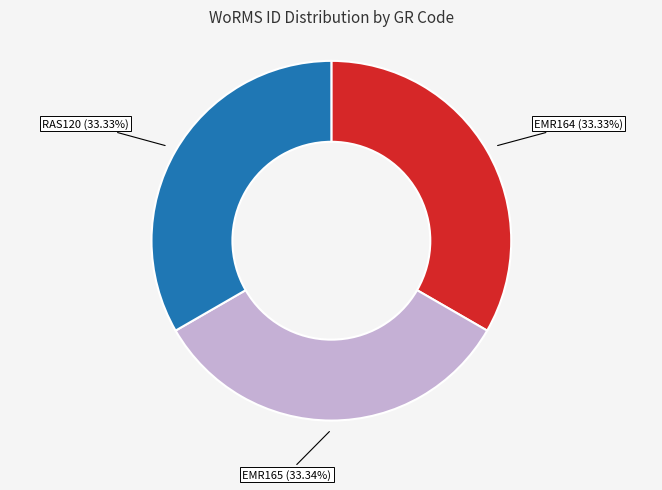

Combined, do EMR165 and RAS120 account for over 50%?

Yes